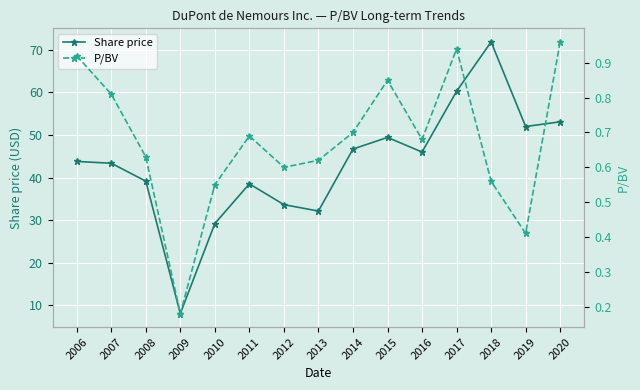

How many categories are shown in the chart?

15